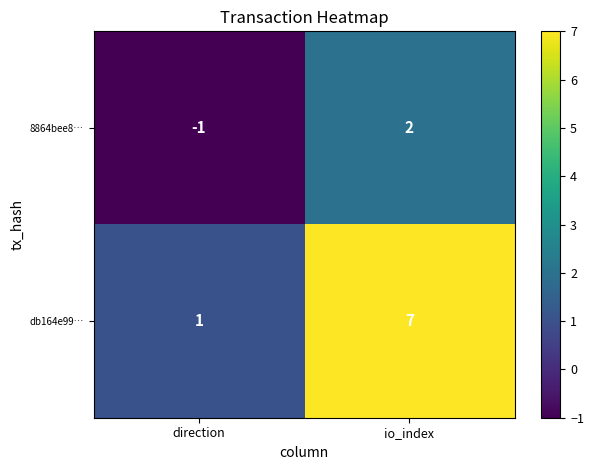

What is the difference between the highest and lowest values at io_index?

5